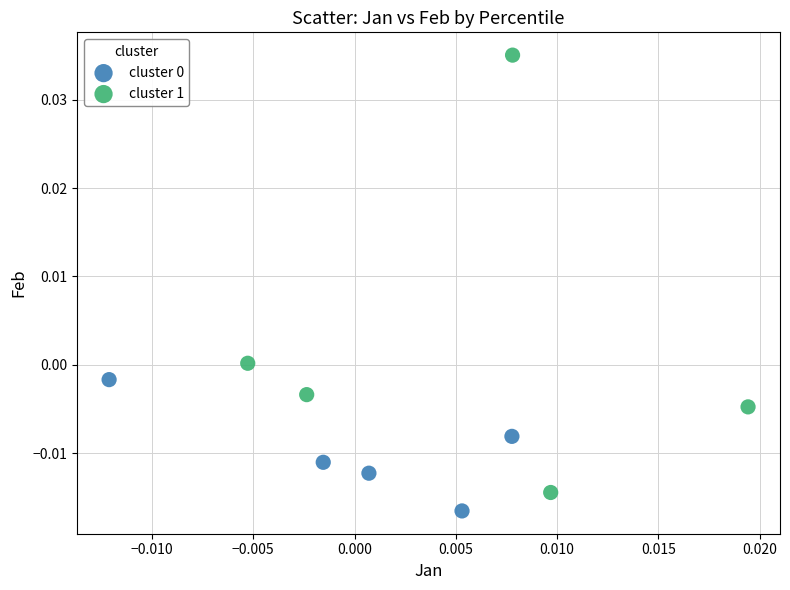

Which series has the widest spread of Y values?

cluster 1